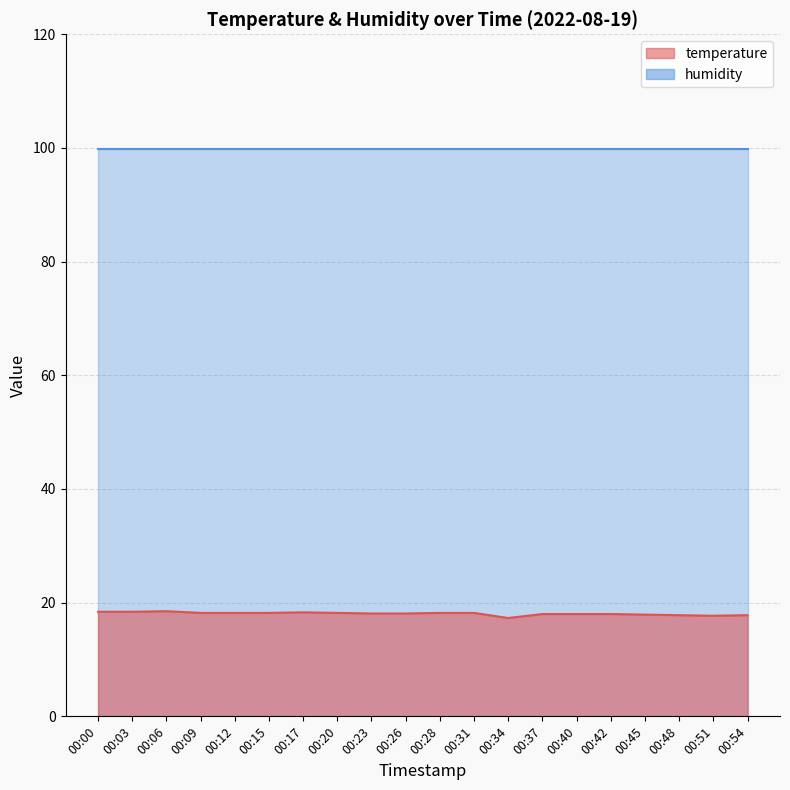

Approximately how many times larger is the value at 00:37 compared to 00:06?

1.0